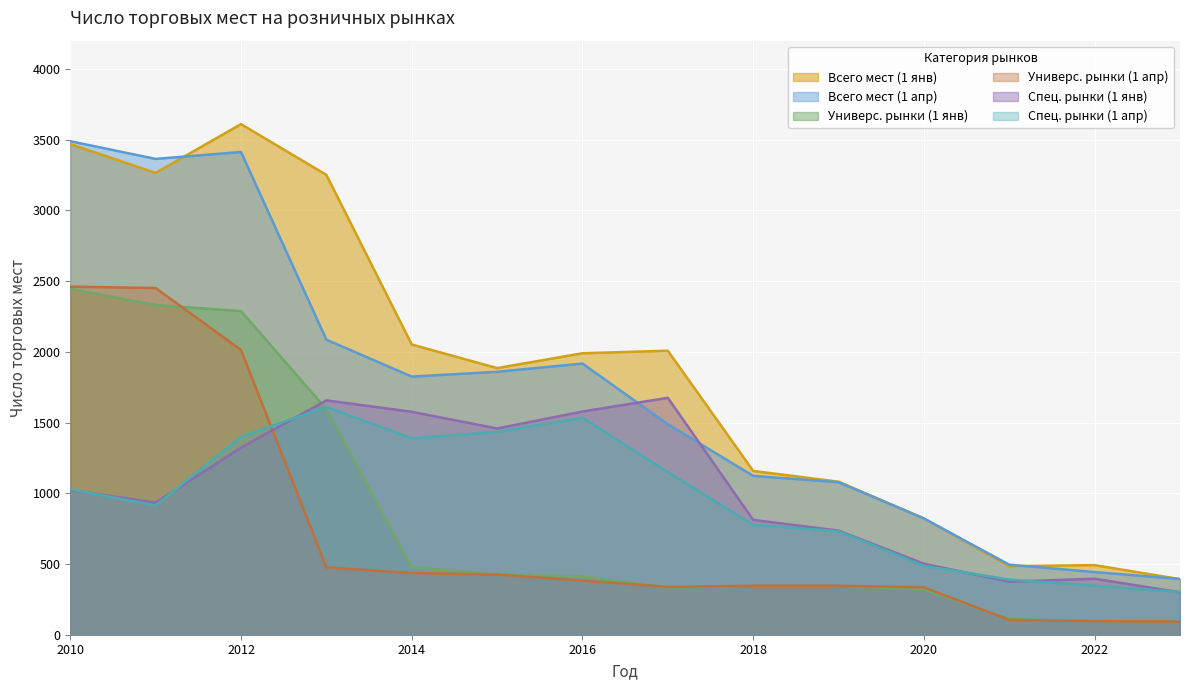

True or false: Спец. рынки (1 апр) has more than 1 interior local peaks.

True